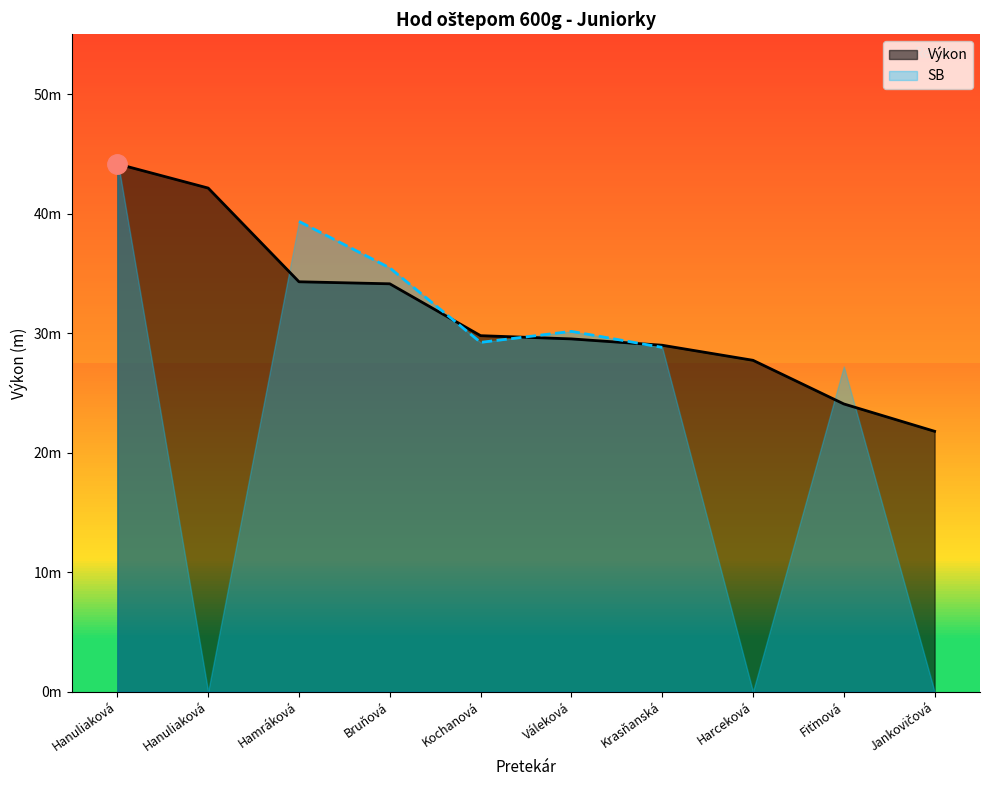

At which label is the value closest to 32?

Bruňová